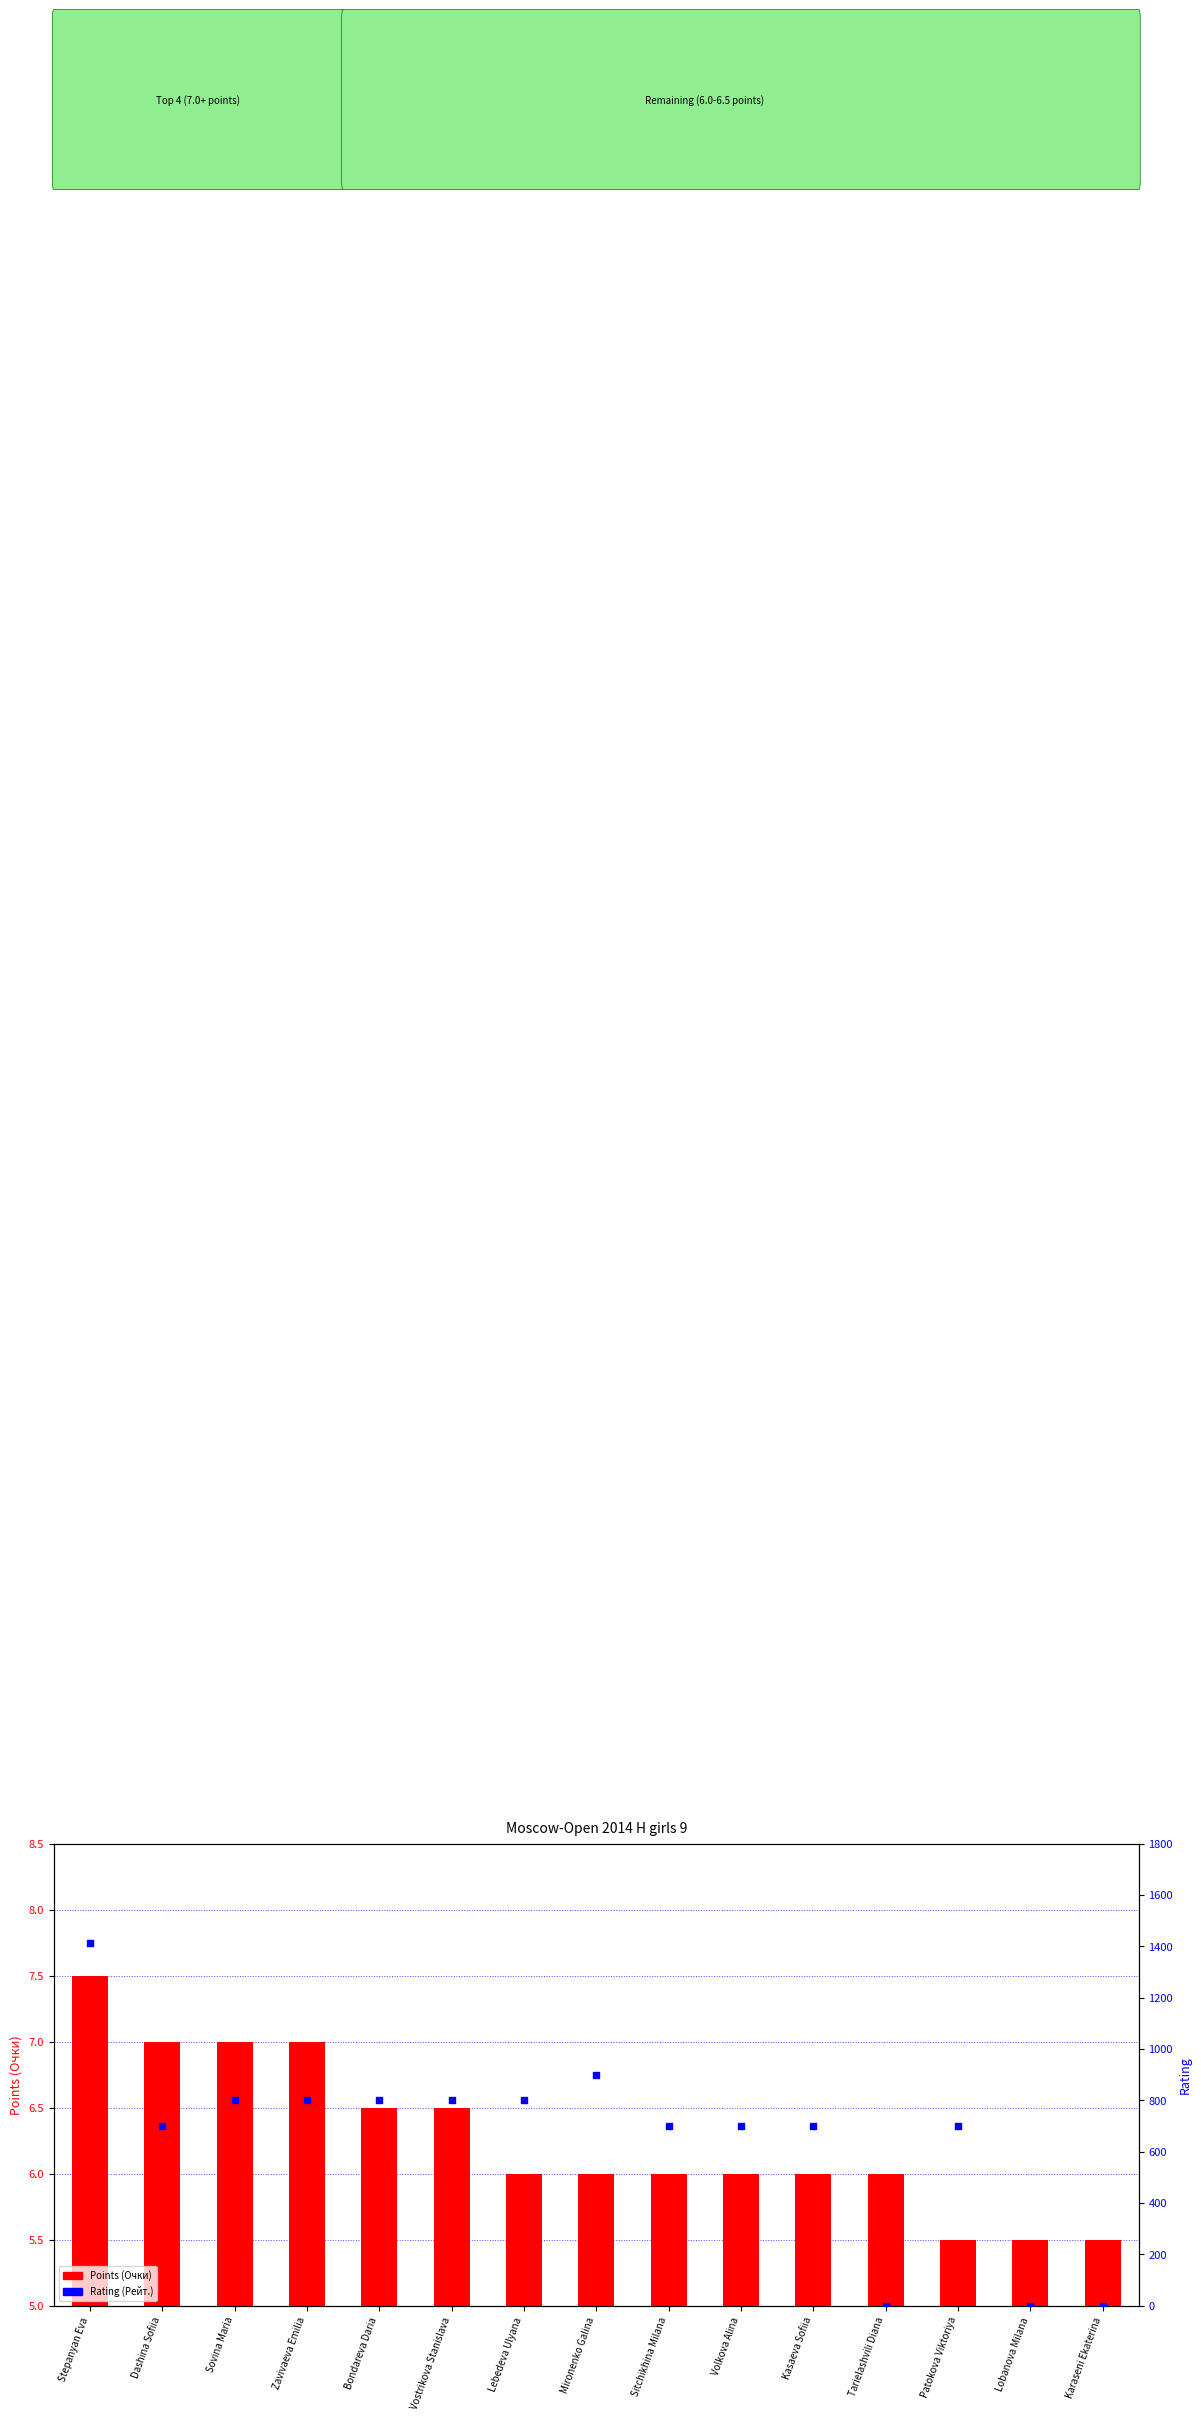

Which series reaches the minimum Y coordinate?

Rating (Рейт.)